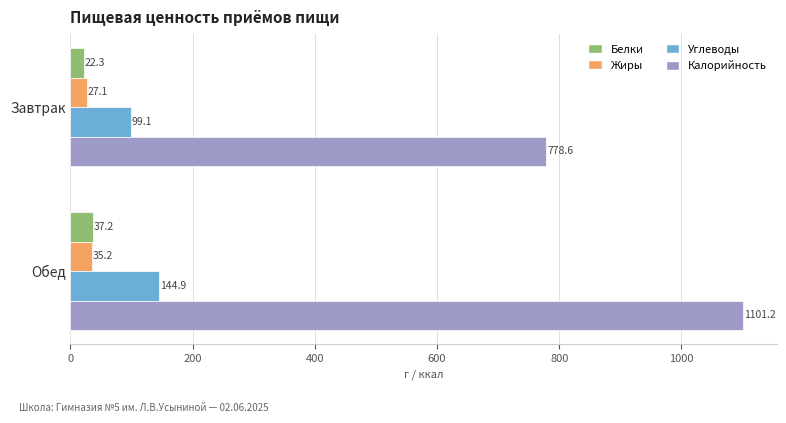

List the labels in order of Жиры value, largest first.

Обед, Завтрак